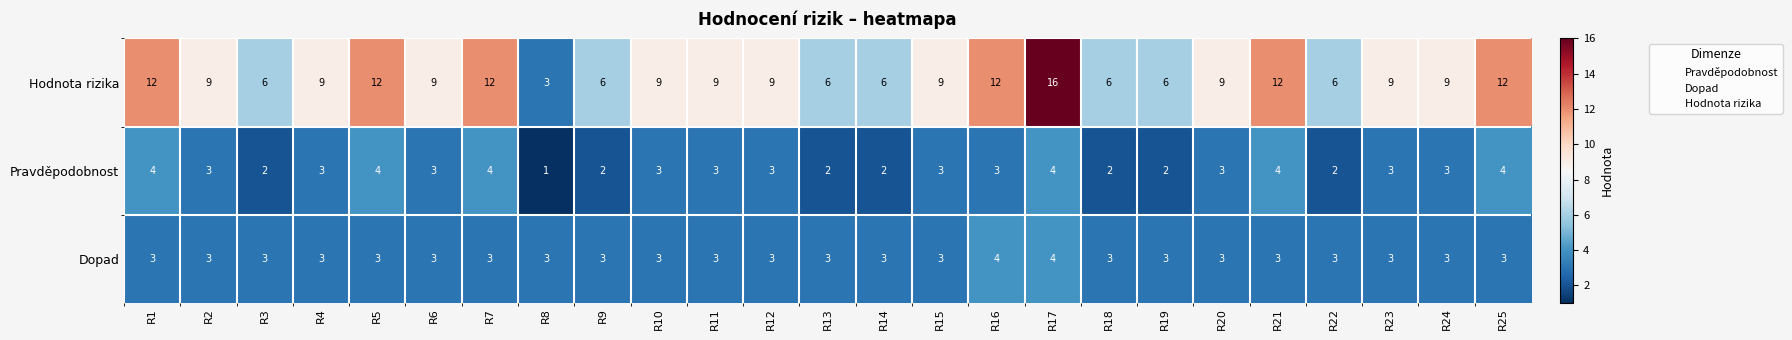

At R16, list the series in order from smallest to largest.

Pravděpodobnost, Dopad, Hodnota rizika